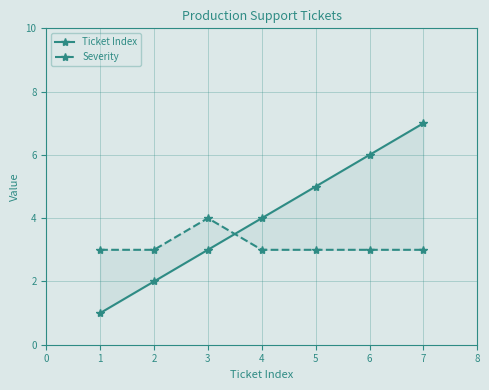

The value of Ticket Index at 7 is 10. True or false?

False